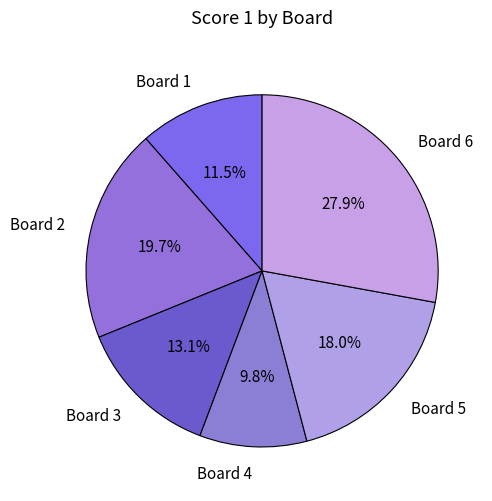

Which slice is the smallest?

Board 4